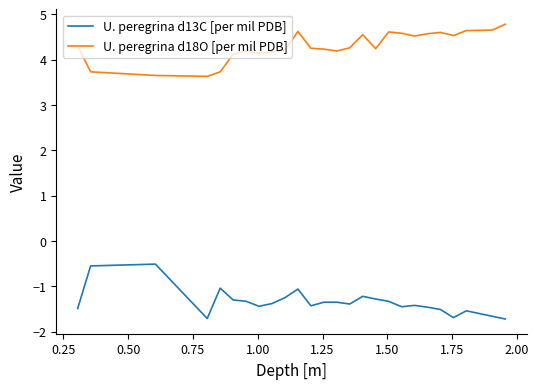

What is the difference between the maximum and minimum values in the U. peregrina d13C [per mil PDB] series?

1.2